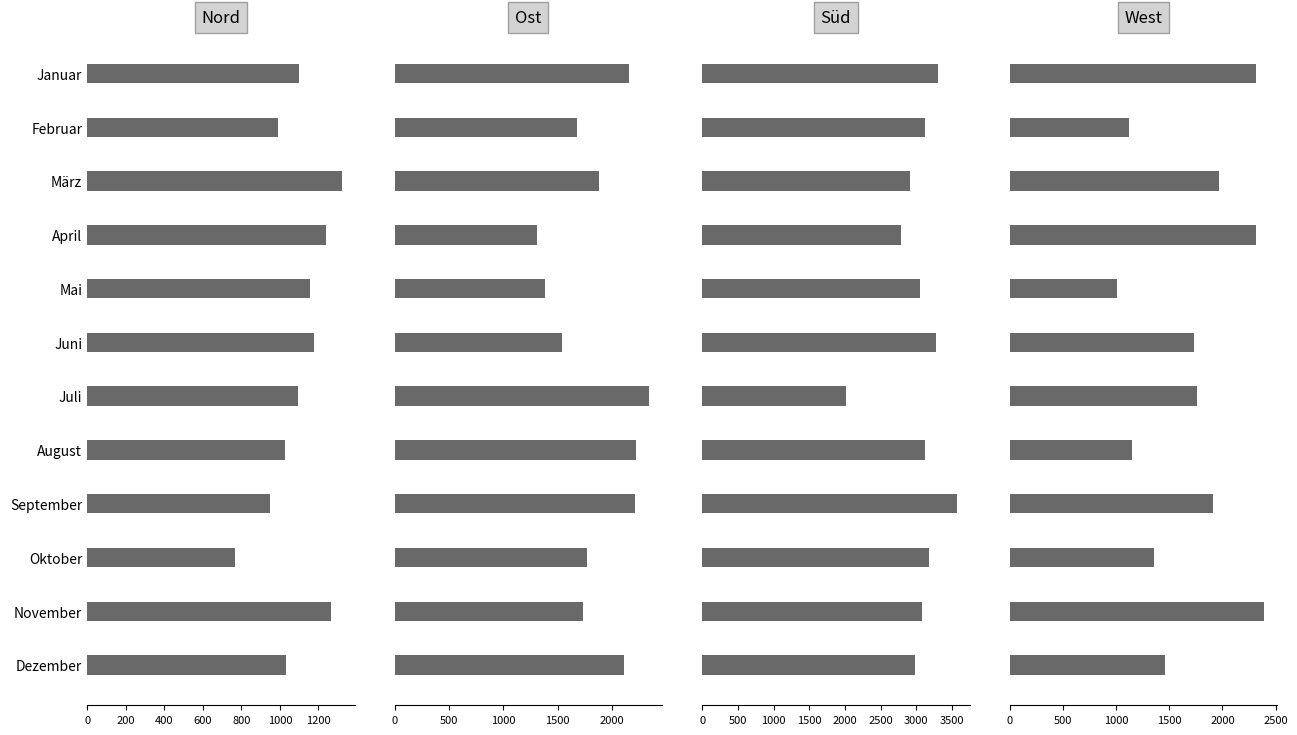

What is the difference between the maximum and minimum values in the Nord series?

552